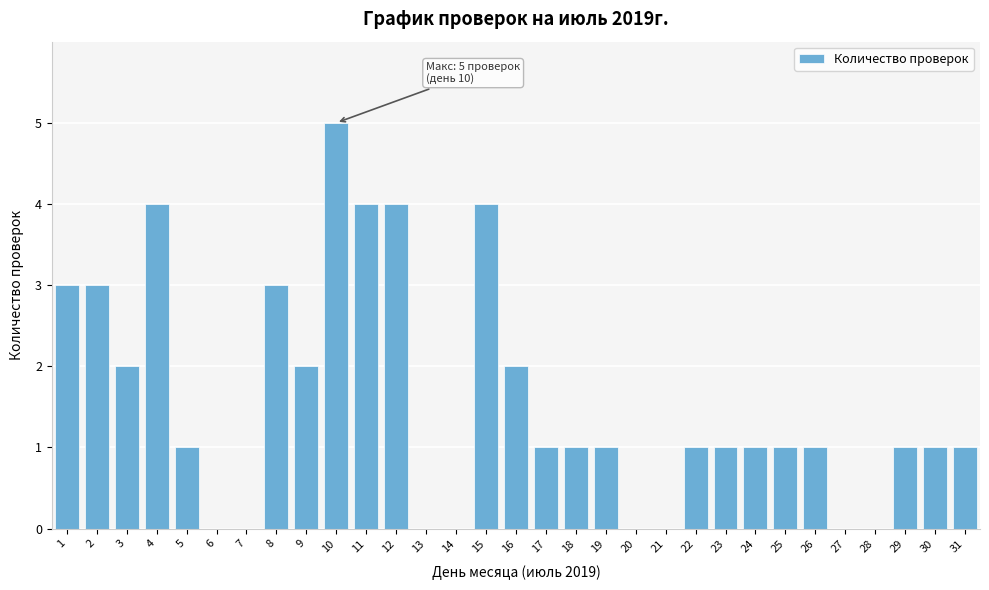

Approximately how many times larger is the value at 9 compared to 30?

2.0